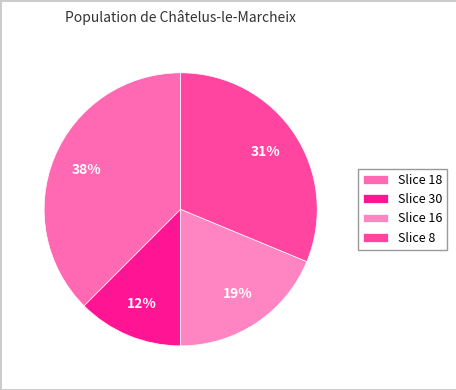

How many slices are in this pie chart?

4